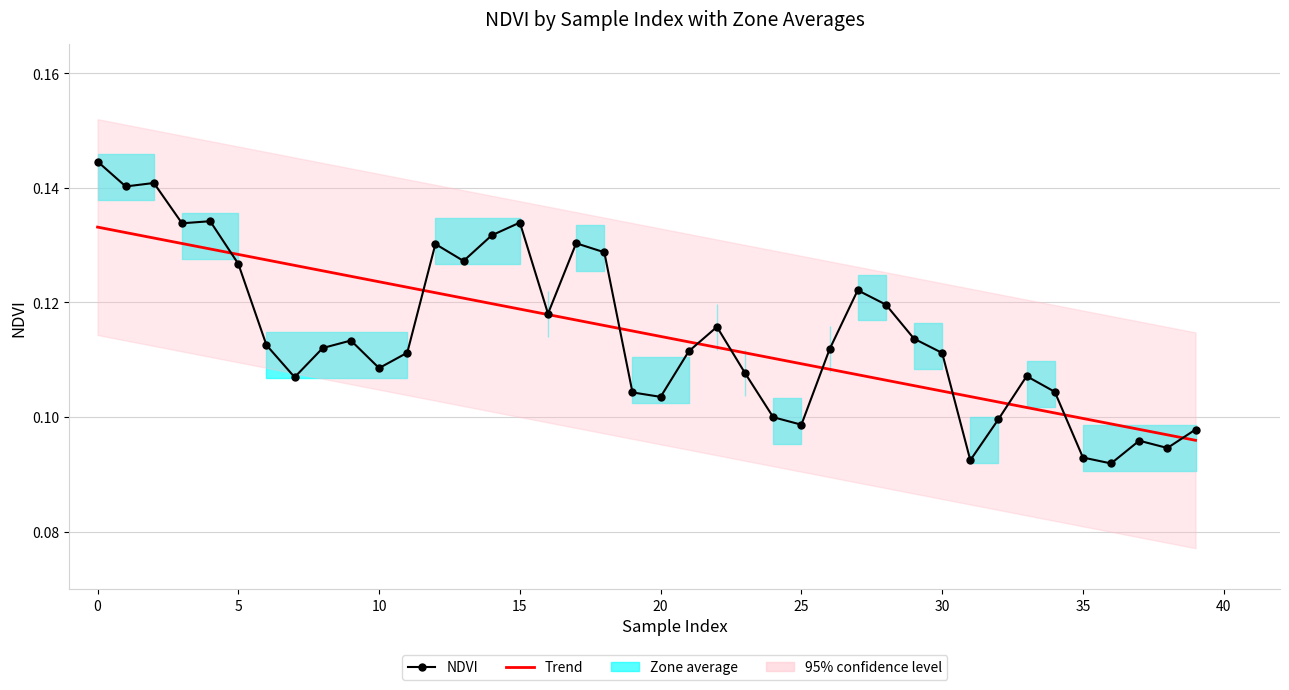

Which series has the largest range (max minus min)?

NDVI